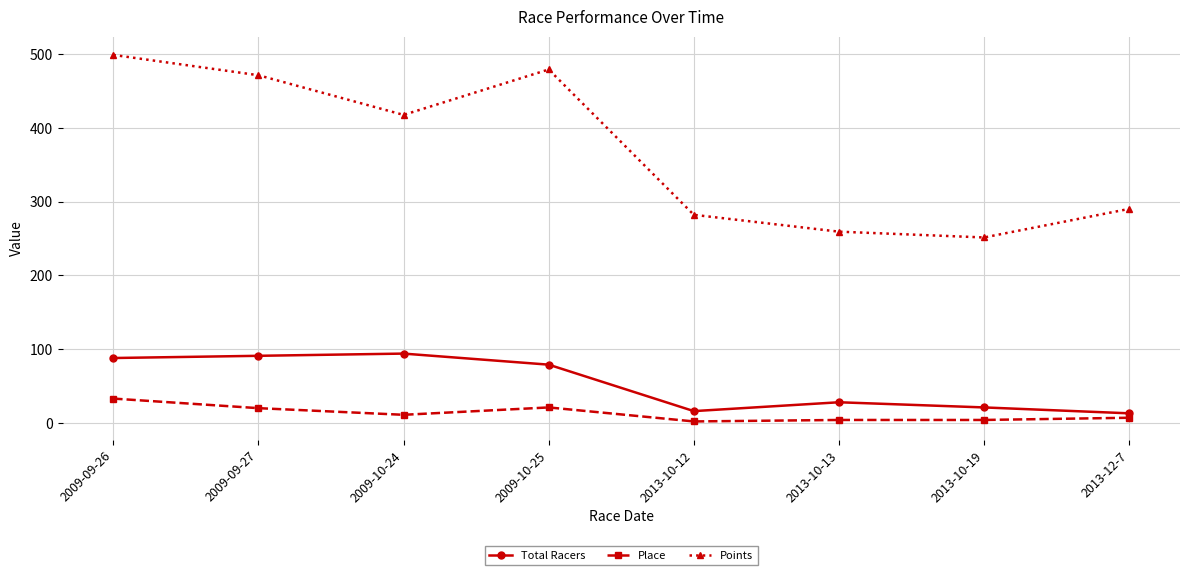

Where is Points nearest to the value 375?

2009-10-24